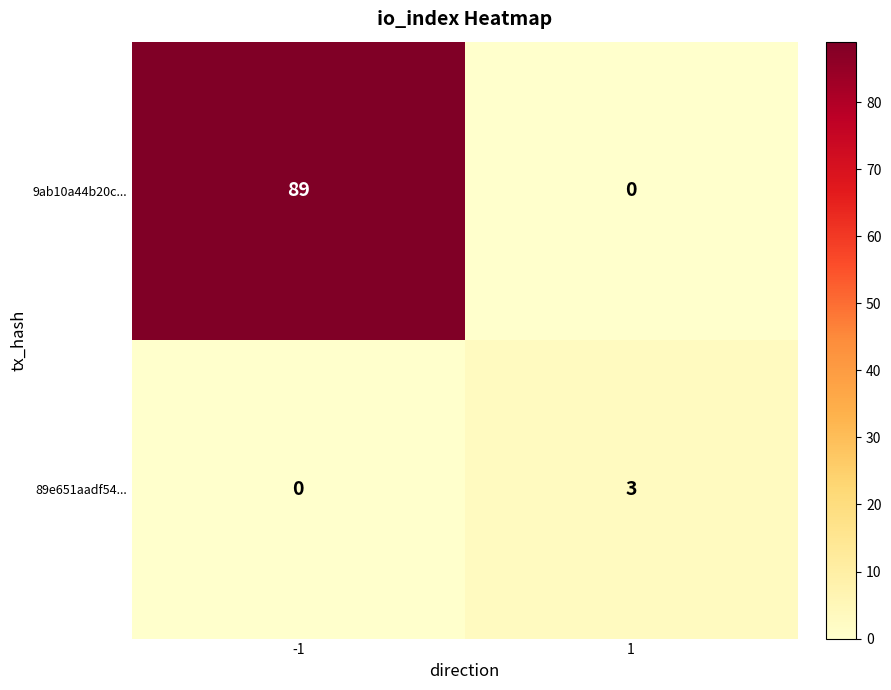

Reading left to right, extract all data points from this chart.

9ab10a44b20c...: -1=89	1=0
89e651aadf54...: -1=0	1=3